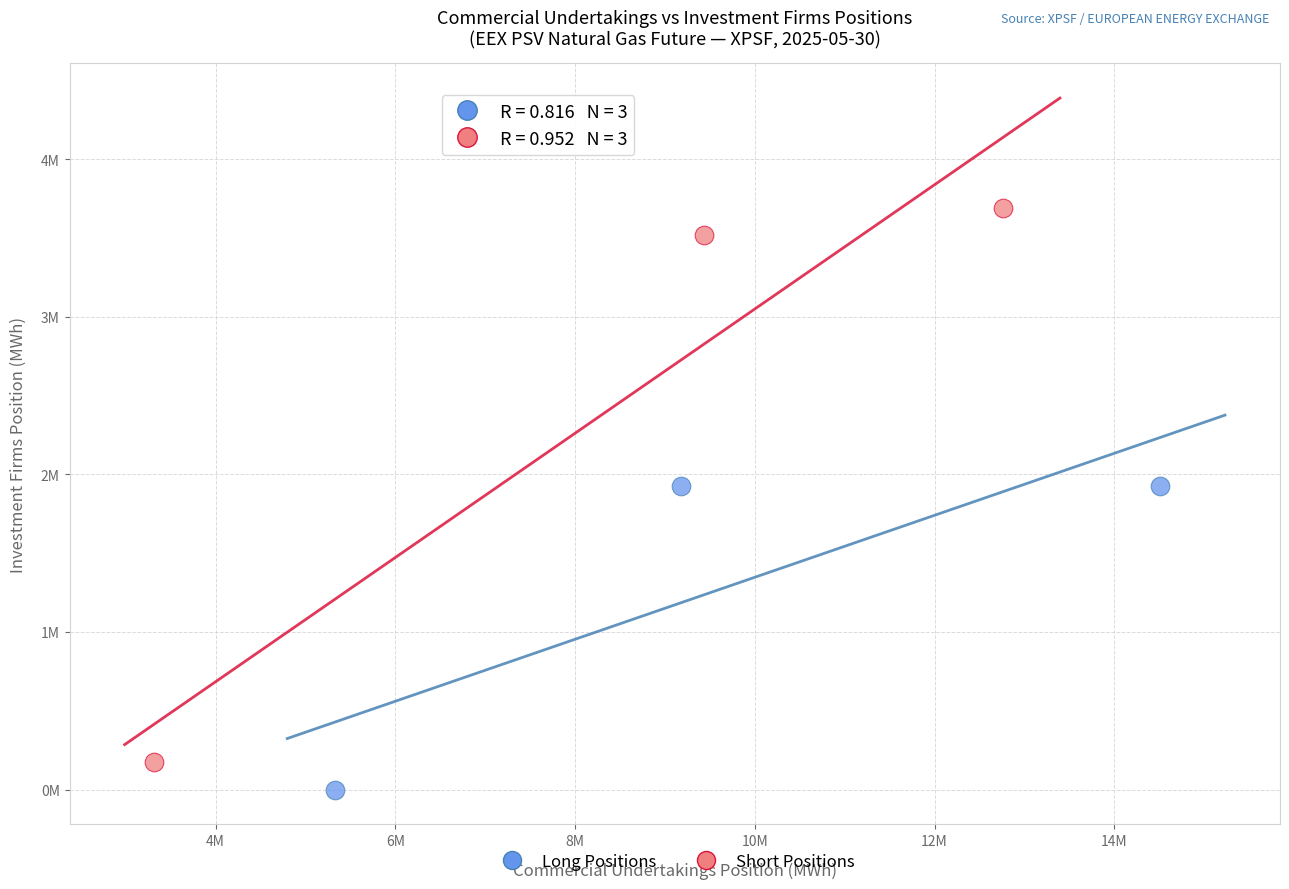

What are all the series names shown in the legend?

Long Positions, Short Positions